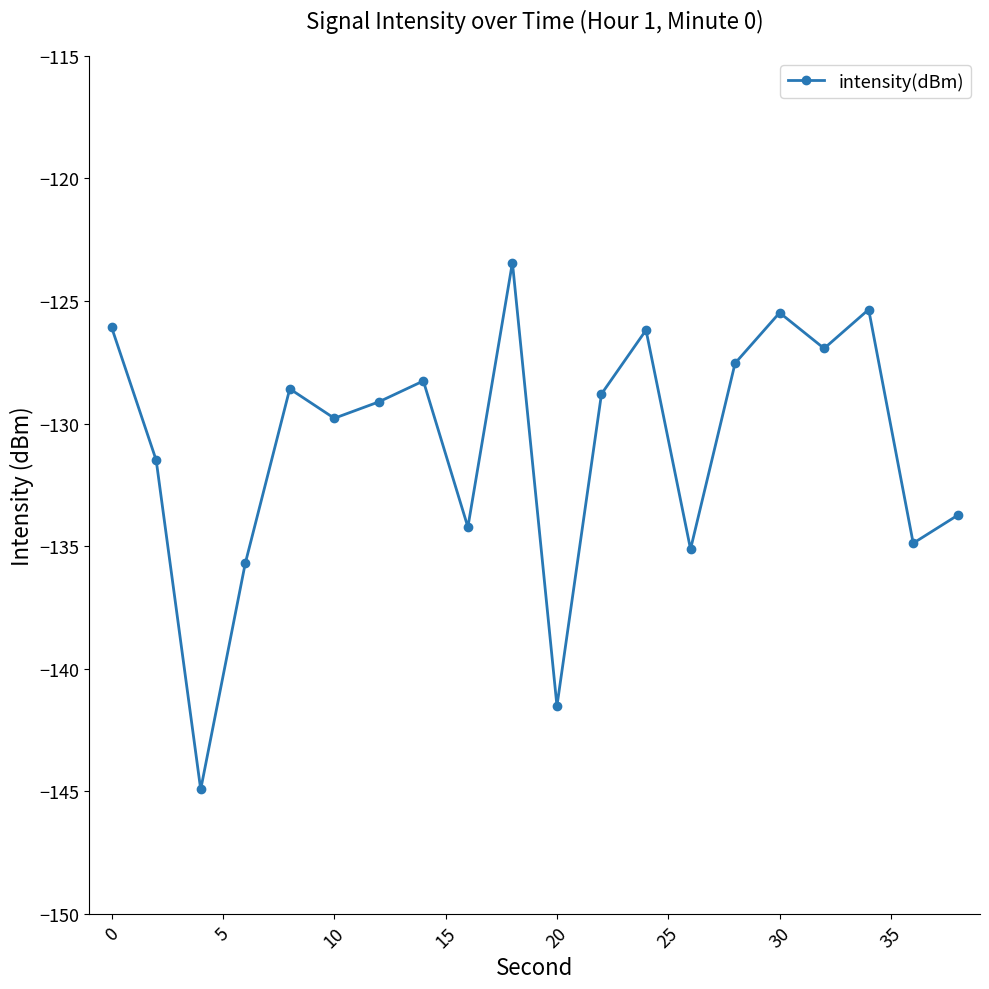

What is the value of the 9th point from the left?

-134.2